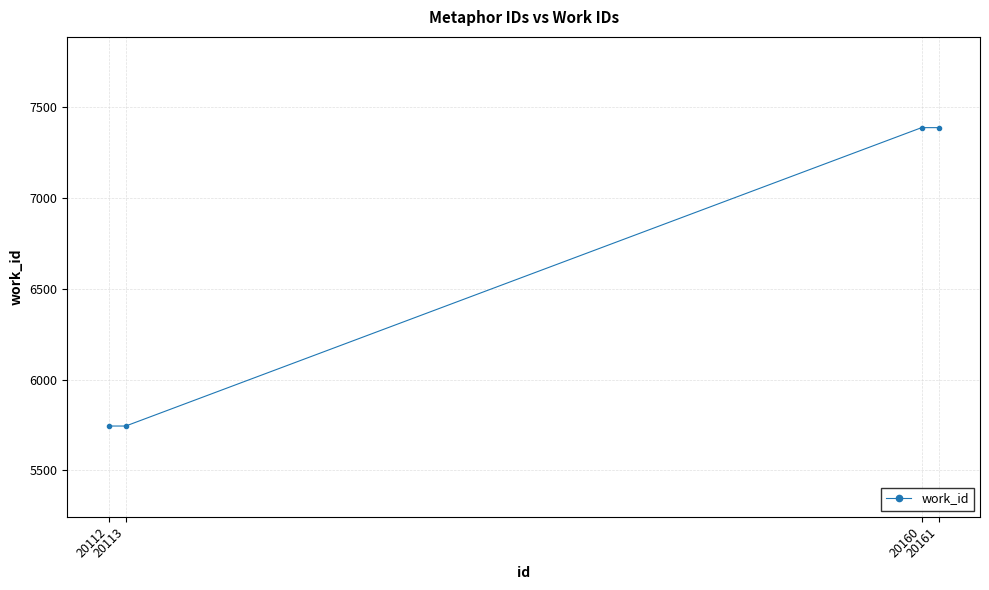

What is the minimum value shown in the chart?

5744